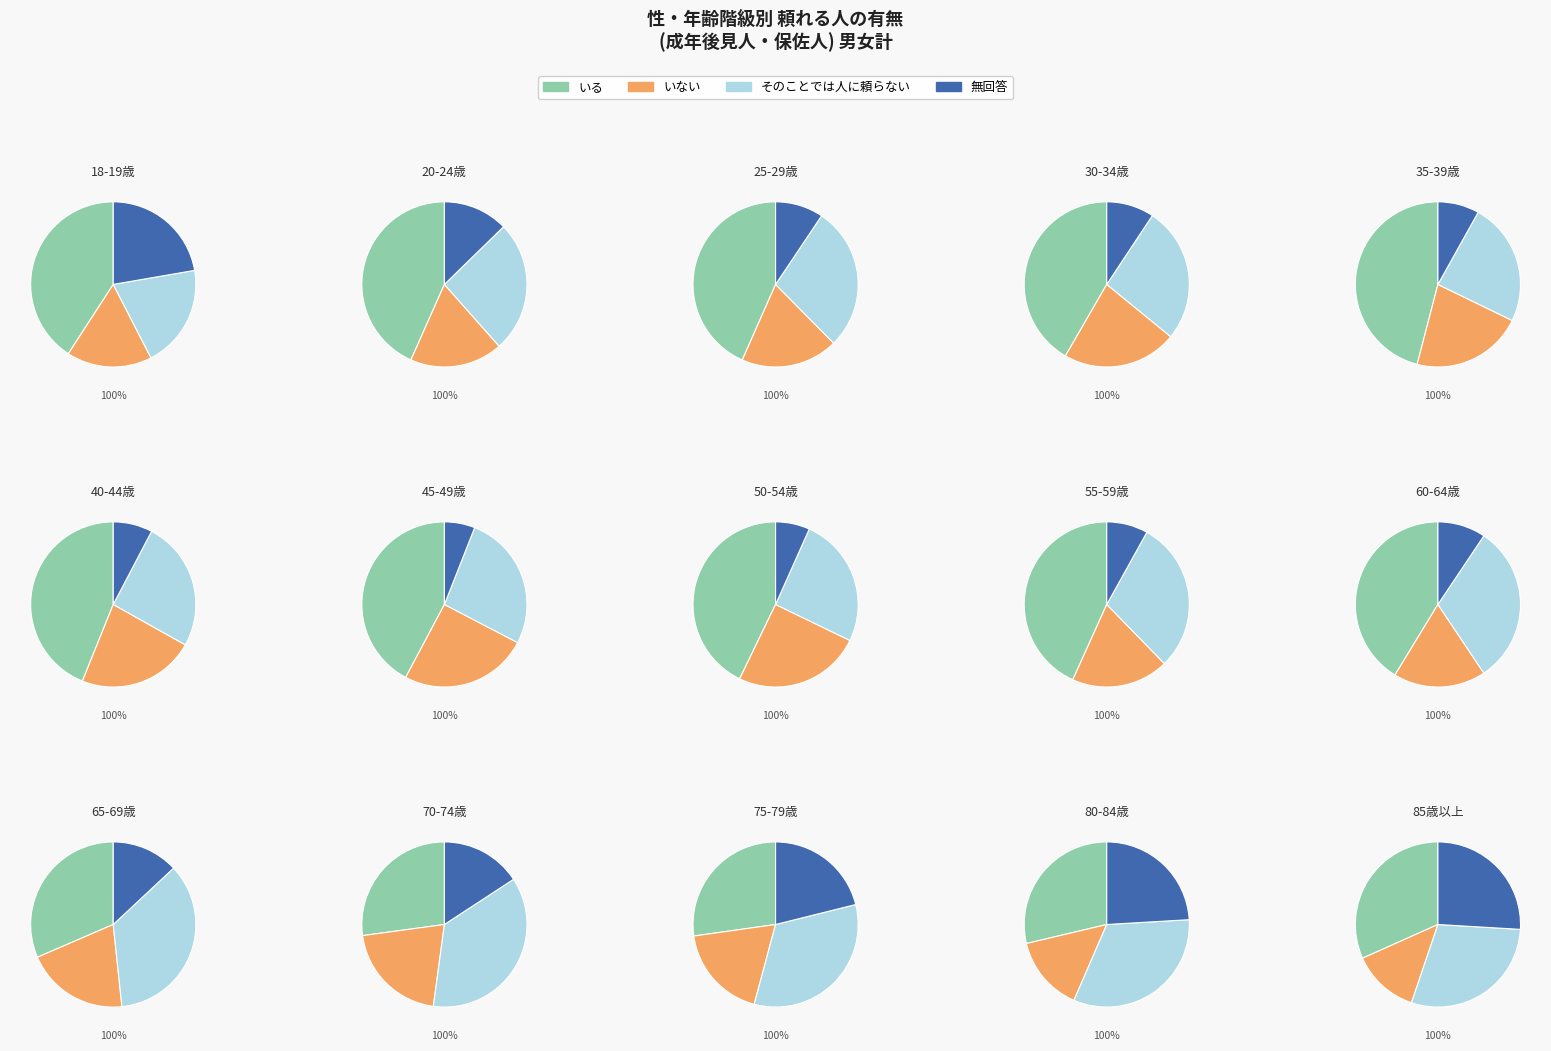

Between 70-74歳 and 55-59歳, which is larger?

55-59歳